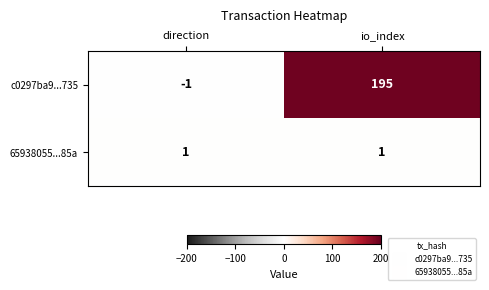

Reading right to left, extract all data points from this chart.

c0297ba9...735: 195	-1
65938055...85a: 1	1